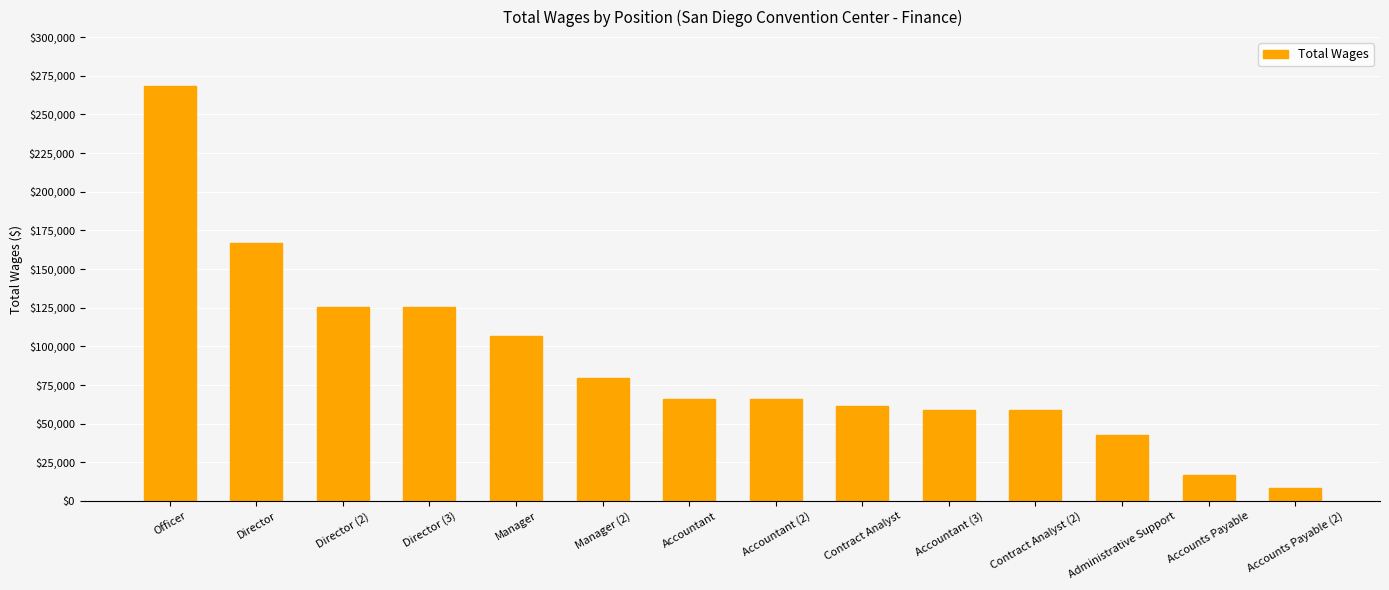

Which category has the highest value across all series?

Officer